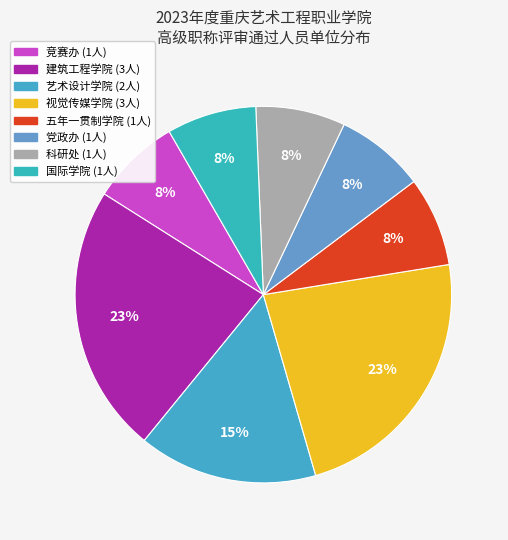

How many segments does this pie chart have?

8